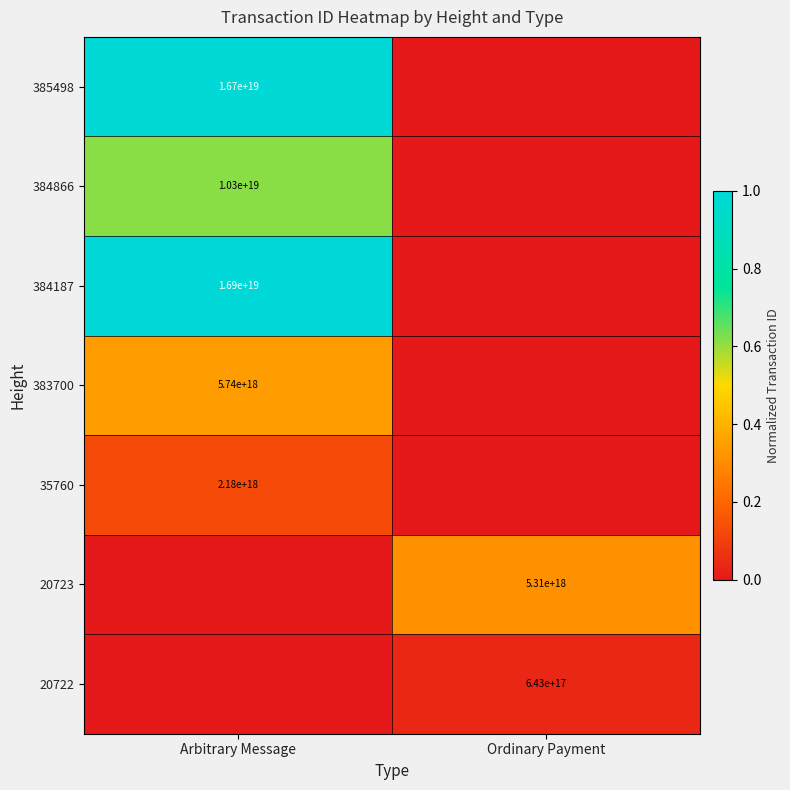

The value of 385498 at Arbitrary Message is 6243056174634773504. True or false?

False